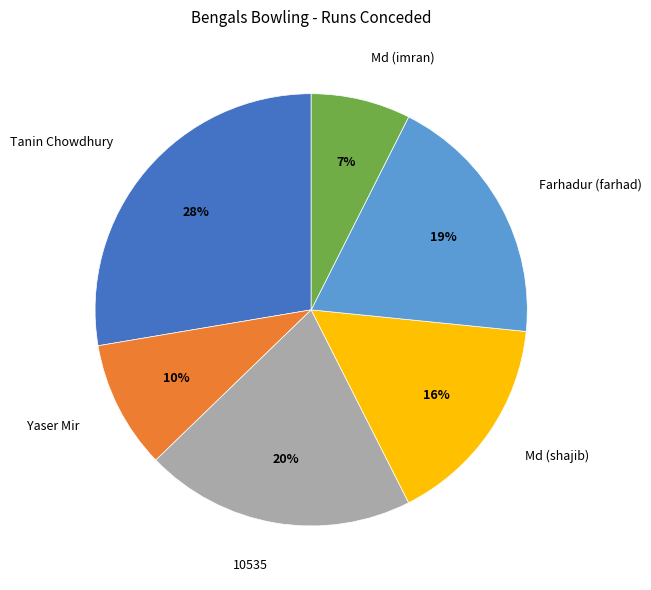

Count the number of slices in the pie.

6